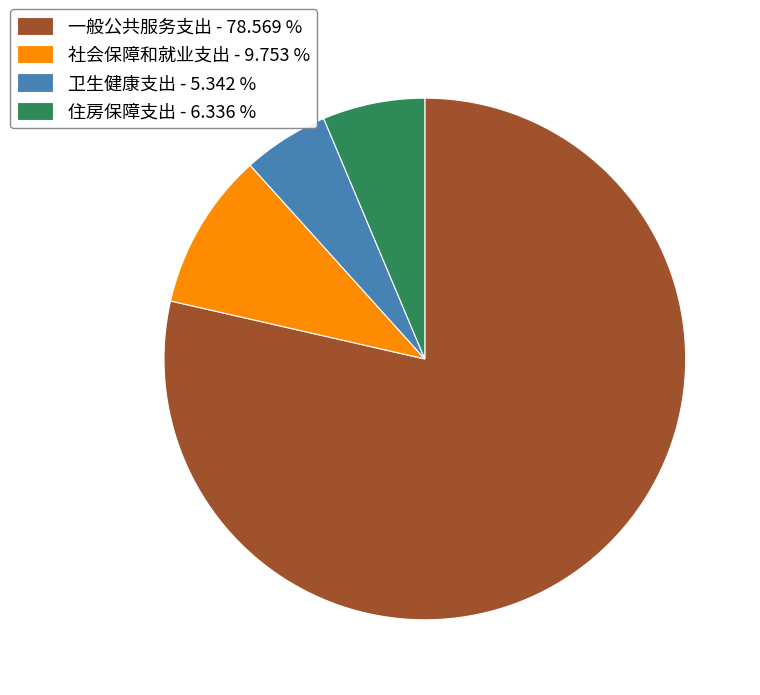

Does any single category account for the majority?

Yes